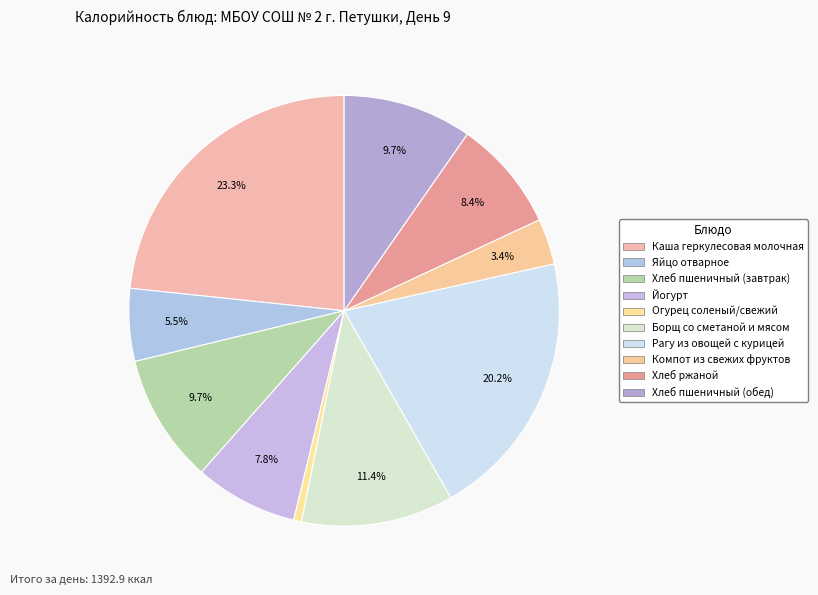

Count the number of slices in the pie.

10